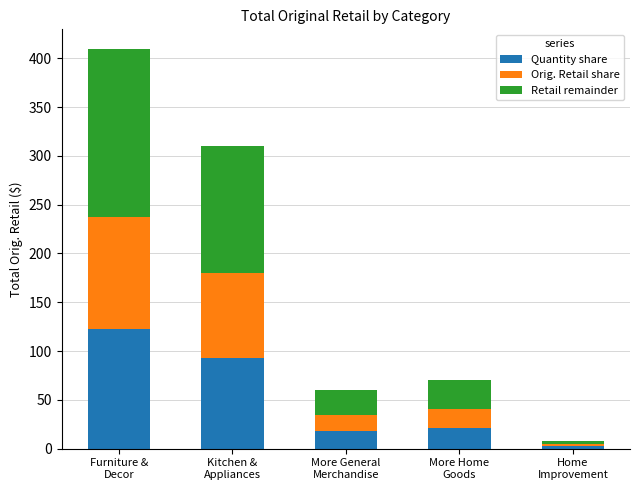

How many categories are shown in the chart?

5